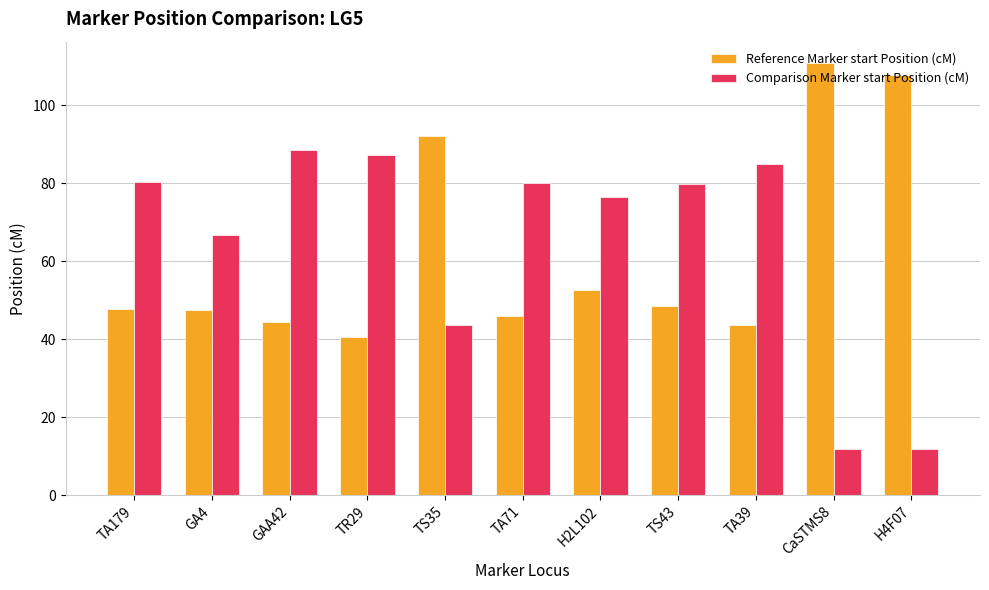

Are the bars horizontal?

No